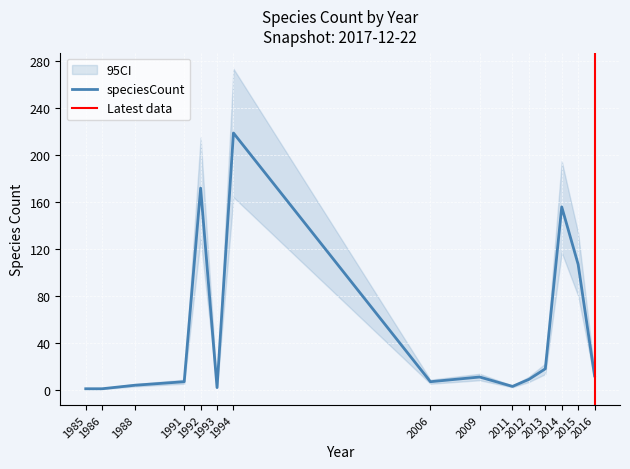

List the labels in order of value, smallest first.

1985, 1986, 1993, 2011, 1988, 1991, 2006, 2012, 2009, 2016, 2013, 2015, 2014, 1992, 1994